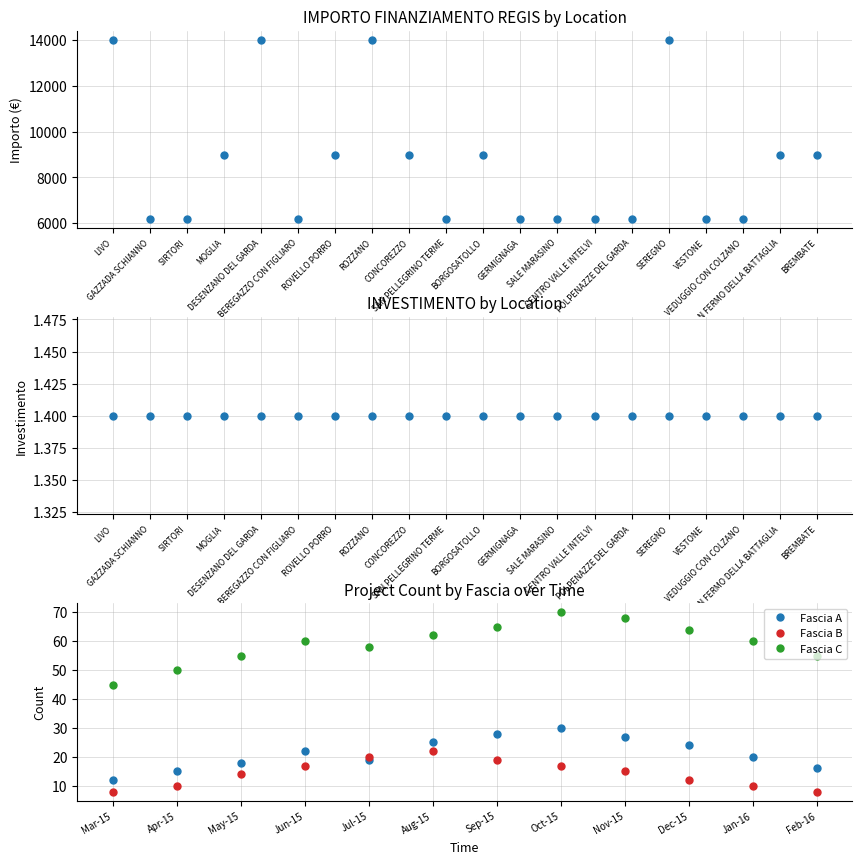

Count the number of categories in the chart.

20